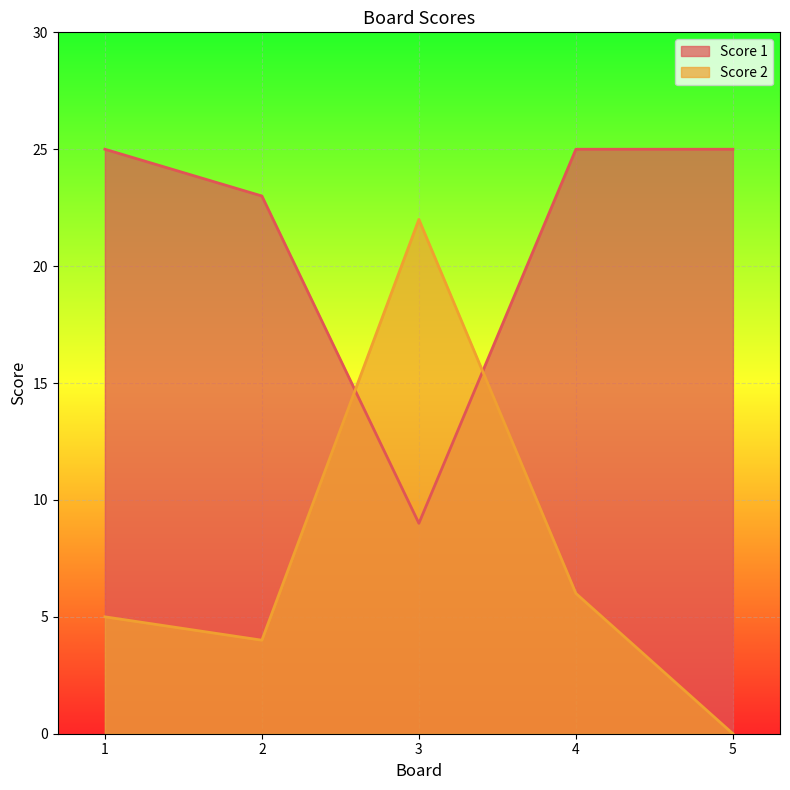

How many series are shown in this chart?

2